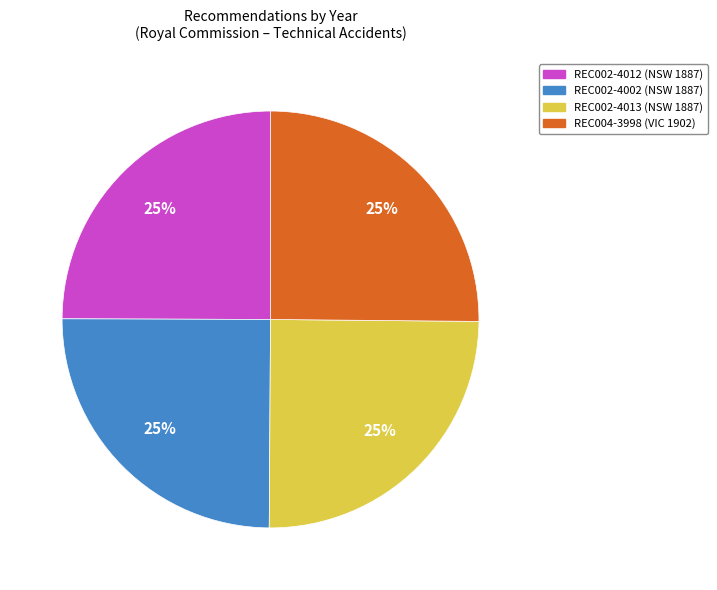

Is there any slice that represents more than half of the pie?

No